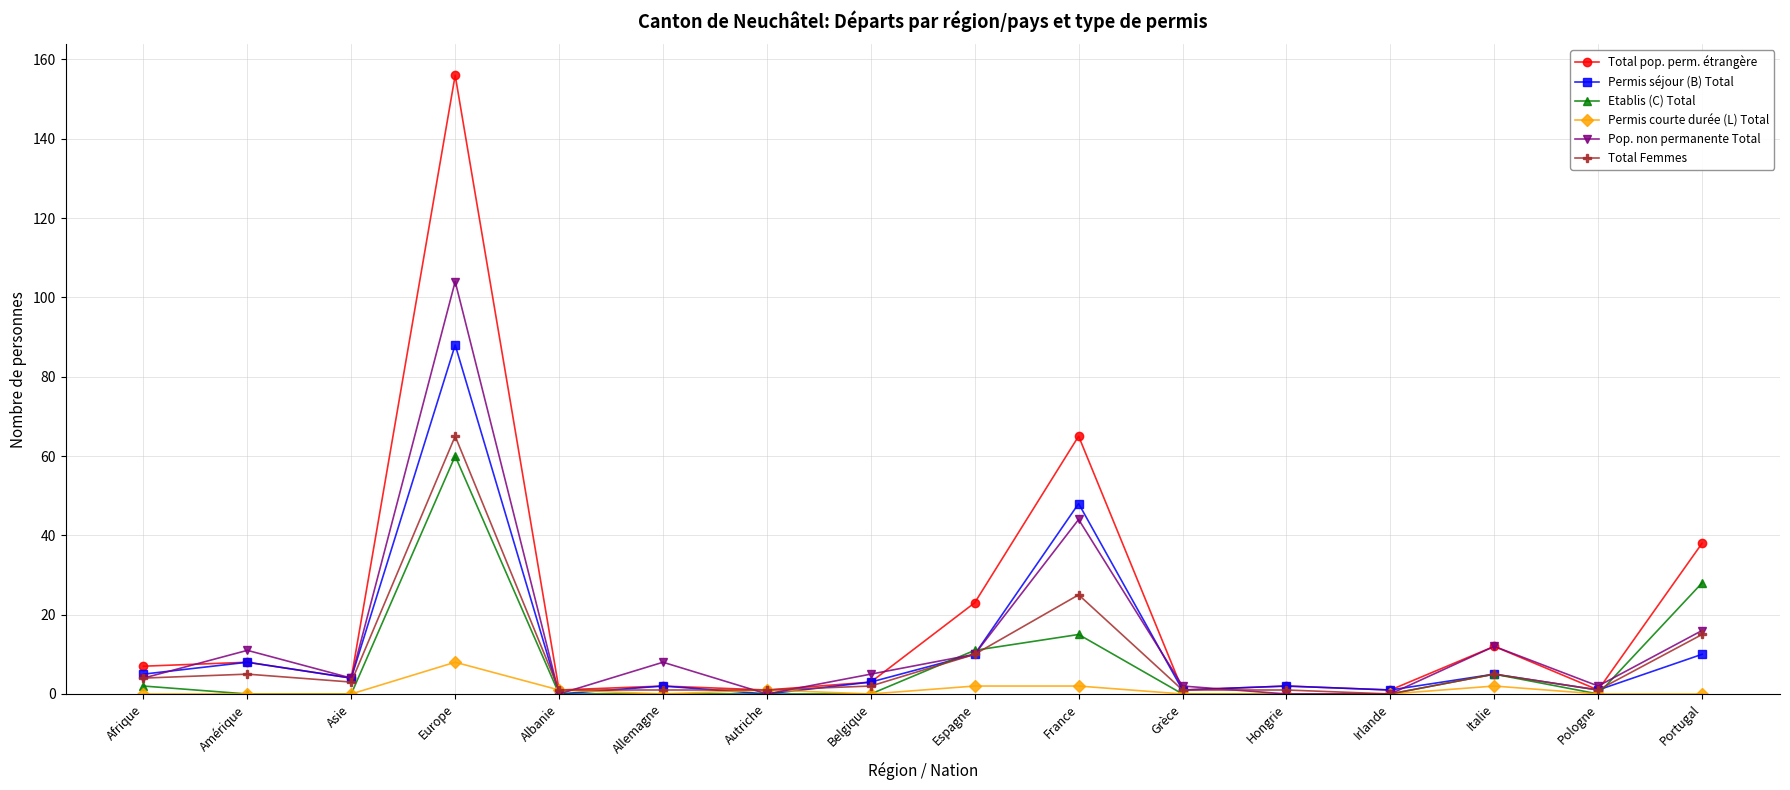

The Total Femmes series shows 5 at Italie. True or false?

True